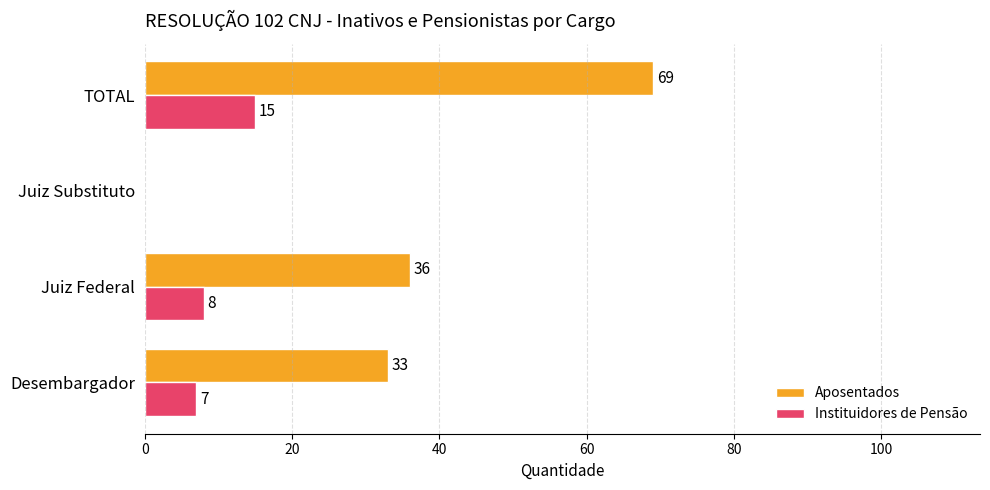

Between Desembargador and TOTAL, which series saw the biggest shift?

Aposentados